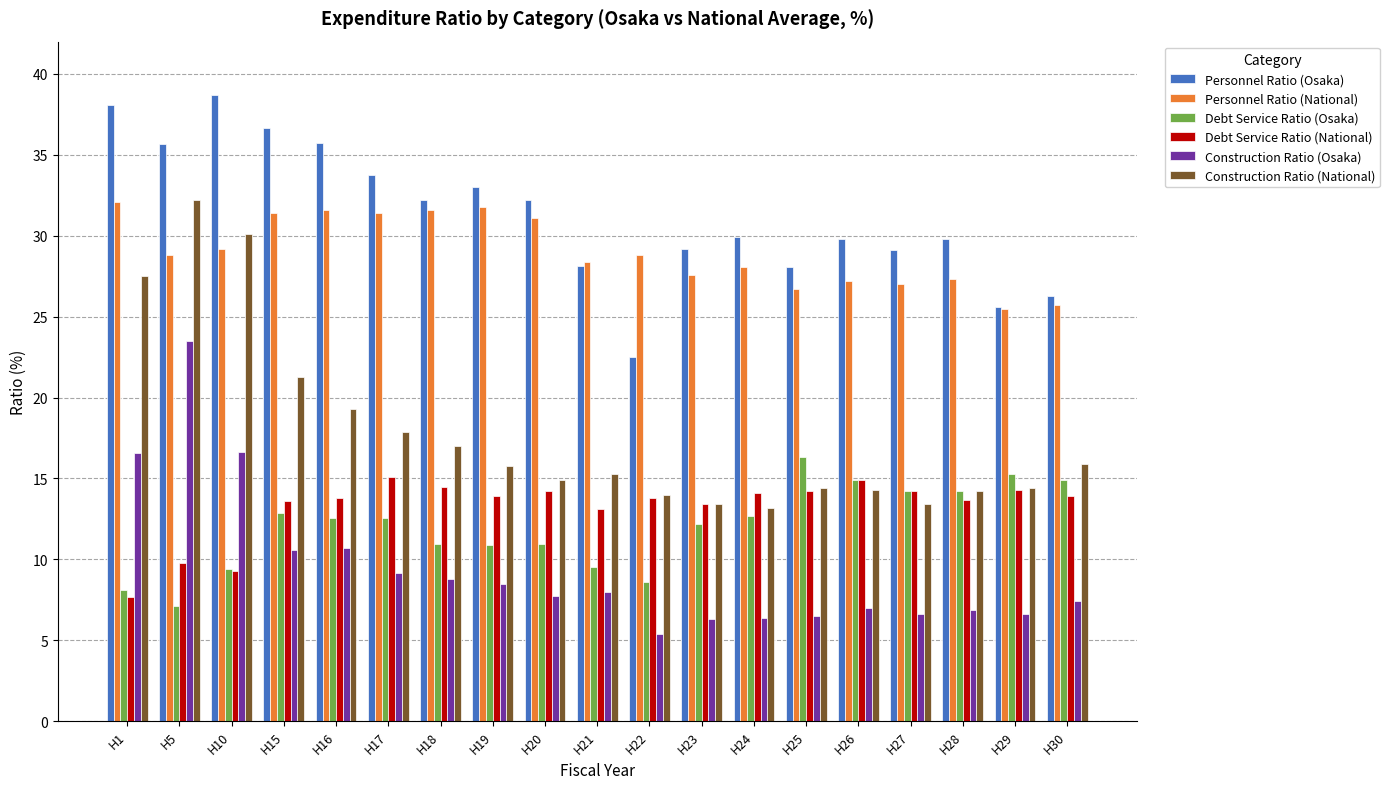

Read the Construction Ratio (National) value at H30.

15.9